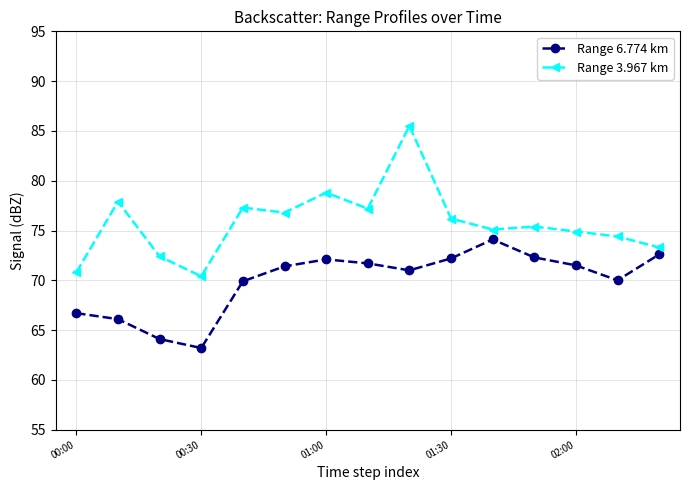

What is the greatest value displayed?

85.5